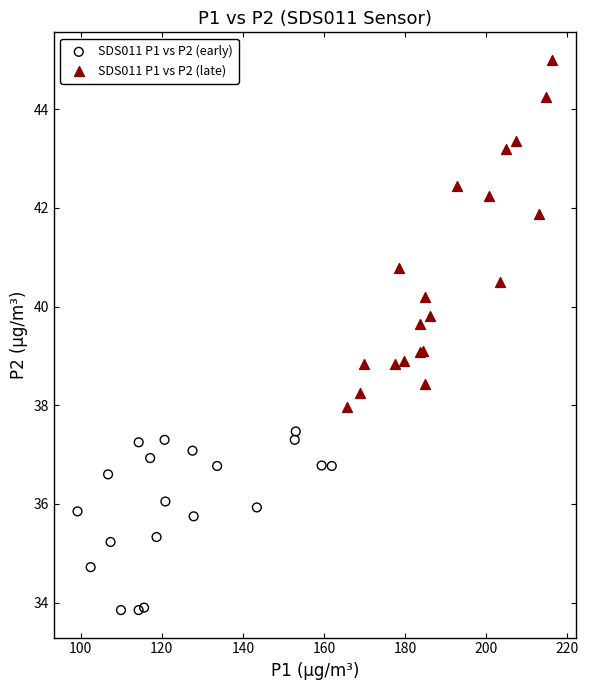

Which series has the widest spread of Y values?

SDS011 P1 vs P2 (late)